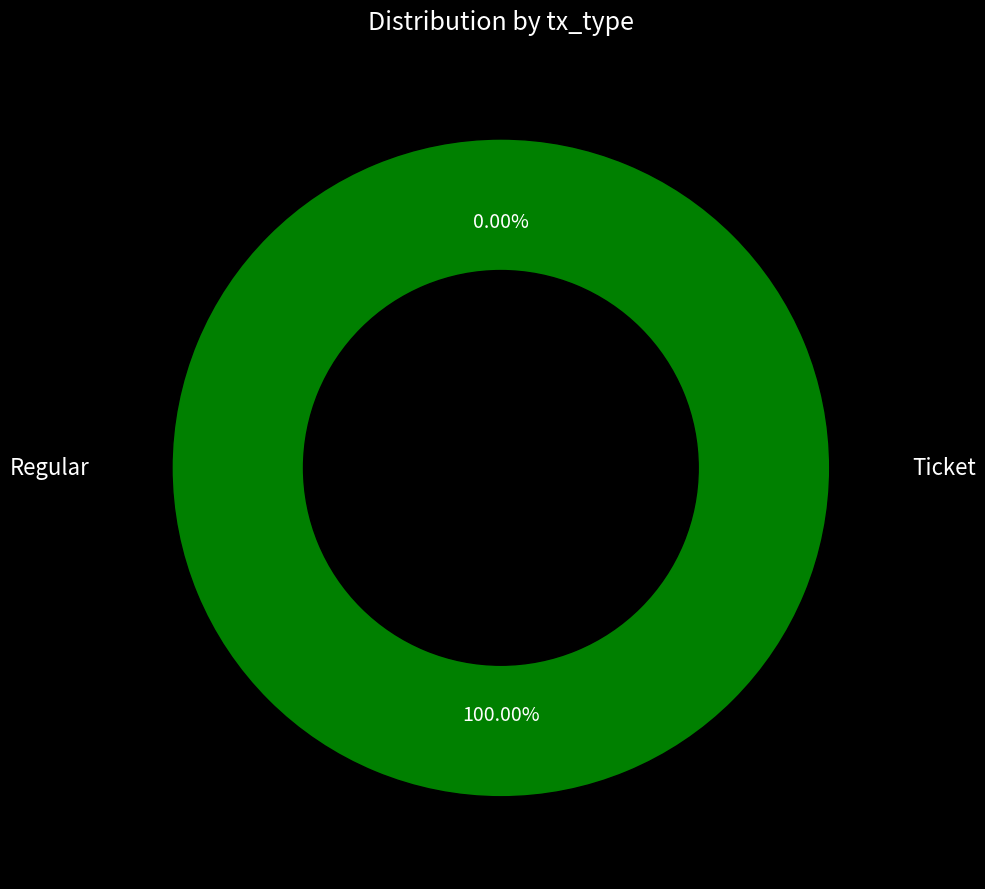

Which has a higher value, Regular or Ticket?

Regular